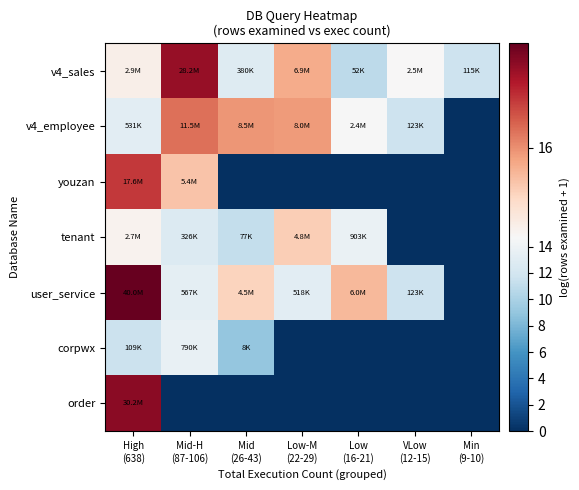

Reading right to left, transcribe all the data shown in this chart.

v4_sales: Min
(9-10)=11.7	VLow
(12-15)=14.7	Low
(16-21)=10.9	Low-M
(22-29)=15.8	Mid
(26-43)=12.8	Mid-H
(87-106)=17.2	High
(638)=14.9
v4_employee: Min
(9-10)=0.0	VLow
(12-15)=11.7	Low
(16-21)=14.7	Low-M
(22-29)=15.9	Mid
(26-43)=16.0	Mid-H
(87-106)=16.3	High
(638)=13.2
youzan: Min
(9-10)=0.0	VLow
(12-15)=0.0	Low
(16-21)=0.0	Low-M
(22-29)=0.0	Mid
(26-43)=0.0	Mid-H
(87-106)=15.5	High
(638)=16.7
tenant: Min
(9-10)=0.0	VLow
(12-15)=0.0	Low
(16-21)=13.7	Low-M
(22-29)=15.4	Mid
(26-43)=11.3	Mid-H
(87-106)=12.7	High
(638)=14.8
user_service: Min
(9-10)=0.0	VLow
(12-15)=11.7	Low
(16-21)=15.6	Low-M
(22-29)=13.2	Mid
(26-43)=15.3	Mid-H
(87-106)=13.2	High
(638)=17.5
corpwx: Min
(9-10)=0.0	VLow
(12-15)=0.0	Low
(16-21)=0.0	Low-M
(22-29)=0.0	Mid
(26-43)=9.0	Mid-H
(87-106)=13.6	High
(638)=11.6
order: Min
(9-10)=0.0	VLow
(12-15)=0.0	Low
(16-21)=0.0	Low-M
(22-29)=0.0	Mid
(26-43)=0.0	Mid-H
(87-106)=0.0	High
(638)=17.2